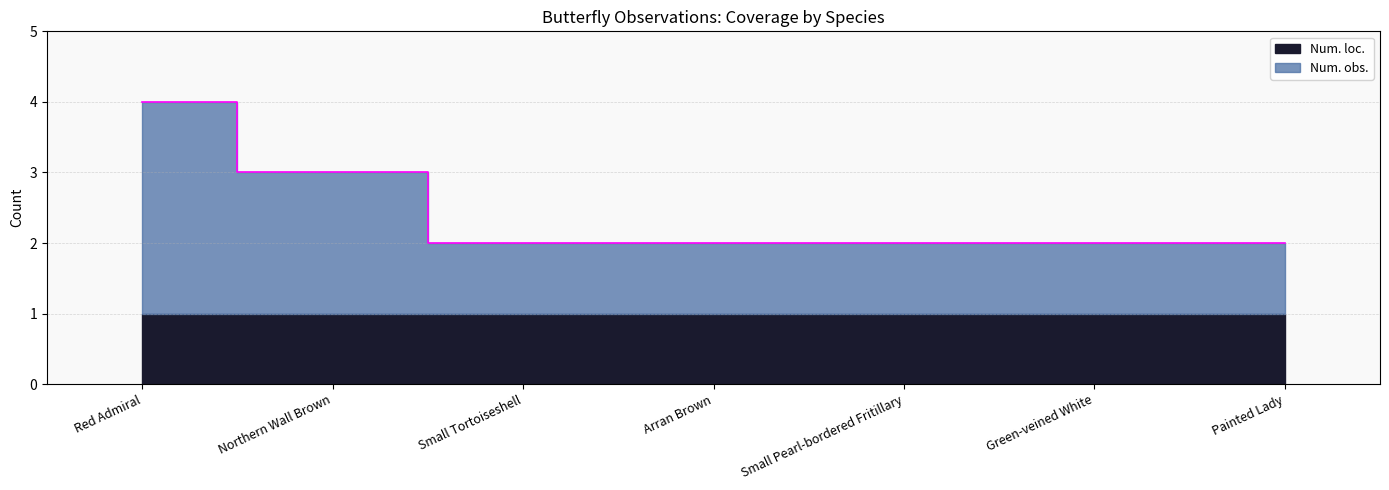

What is the label of the 1st point from the right?

Painted Lady